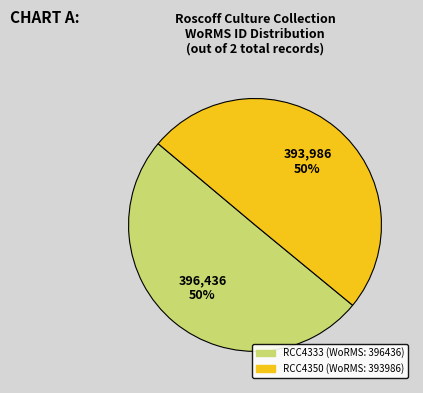

To the nearest percent, what is the average slice percentage?

50%